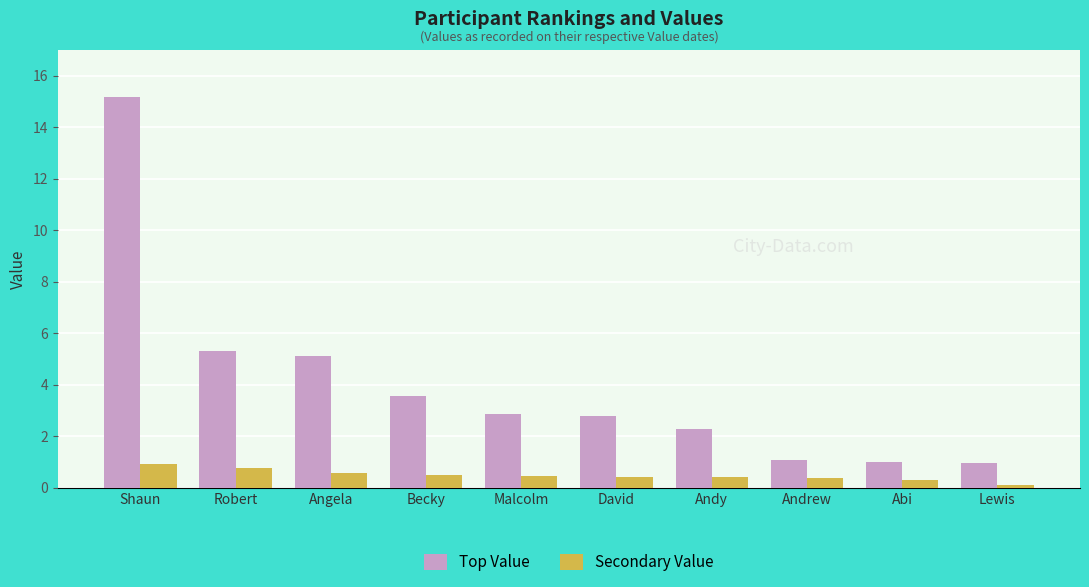

What is the sum of the Top Value values at Abi and Shaun?

16.2